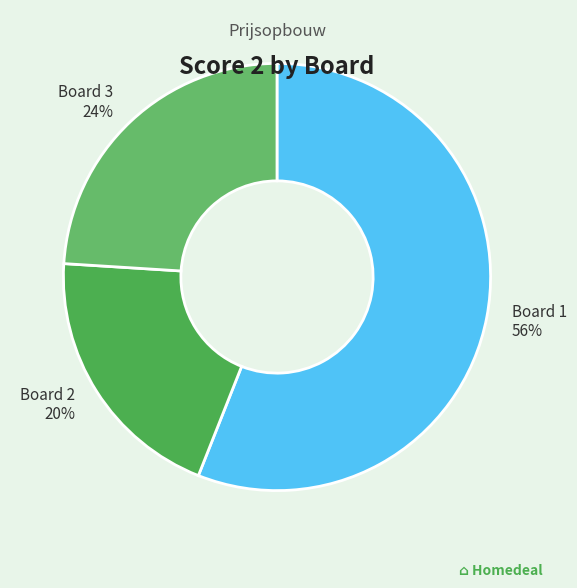

Count the number of slices in the pie.

3